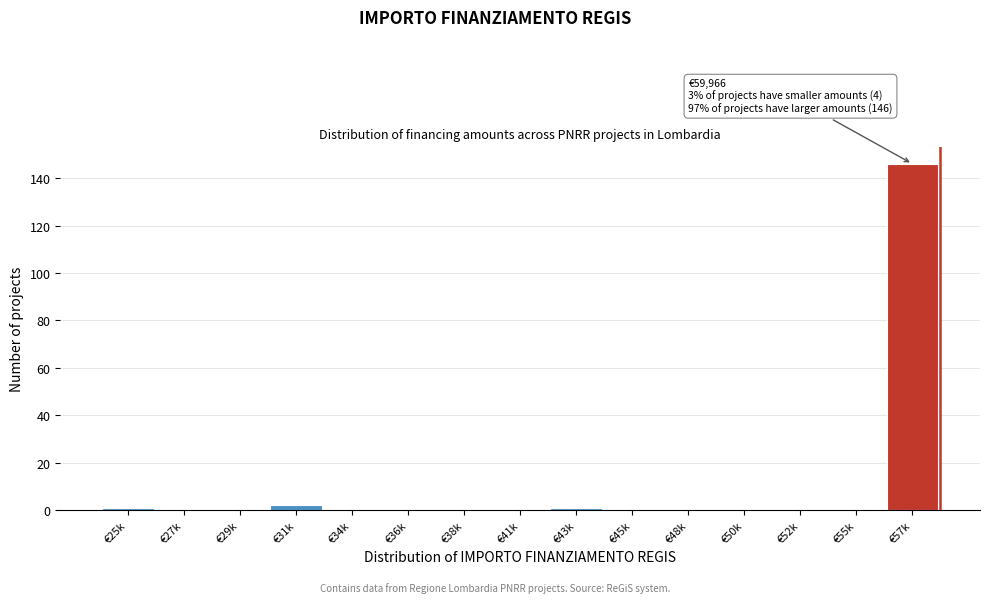

Reading left to right, transcribe all the data shown in this chart.

€25k=1	€27k=0	€29k=0	€31k=2	€34k=0	€36k=0	€38k=0	€41k=0	€43k=1	€45k=0	€48k=0	€50k=0	€52k=0	€55k=0	€57k=146